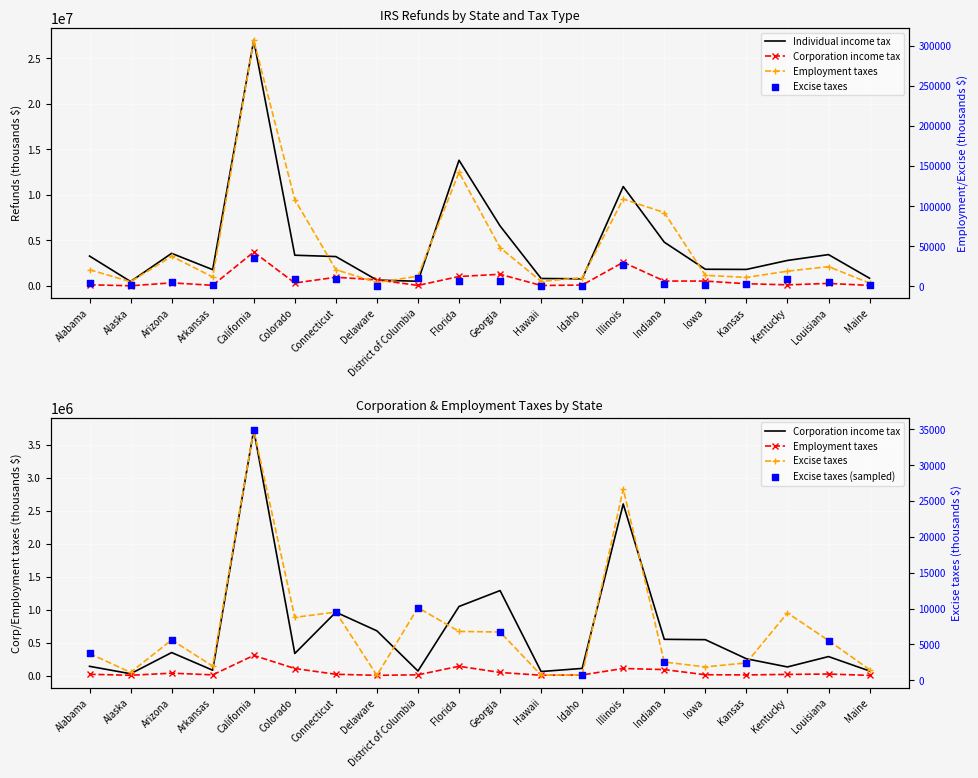

What are all the series names shown in the legend?

Individual income tax, Excise taxes, Corporation income tax, Employment taxes